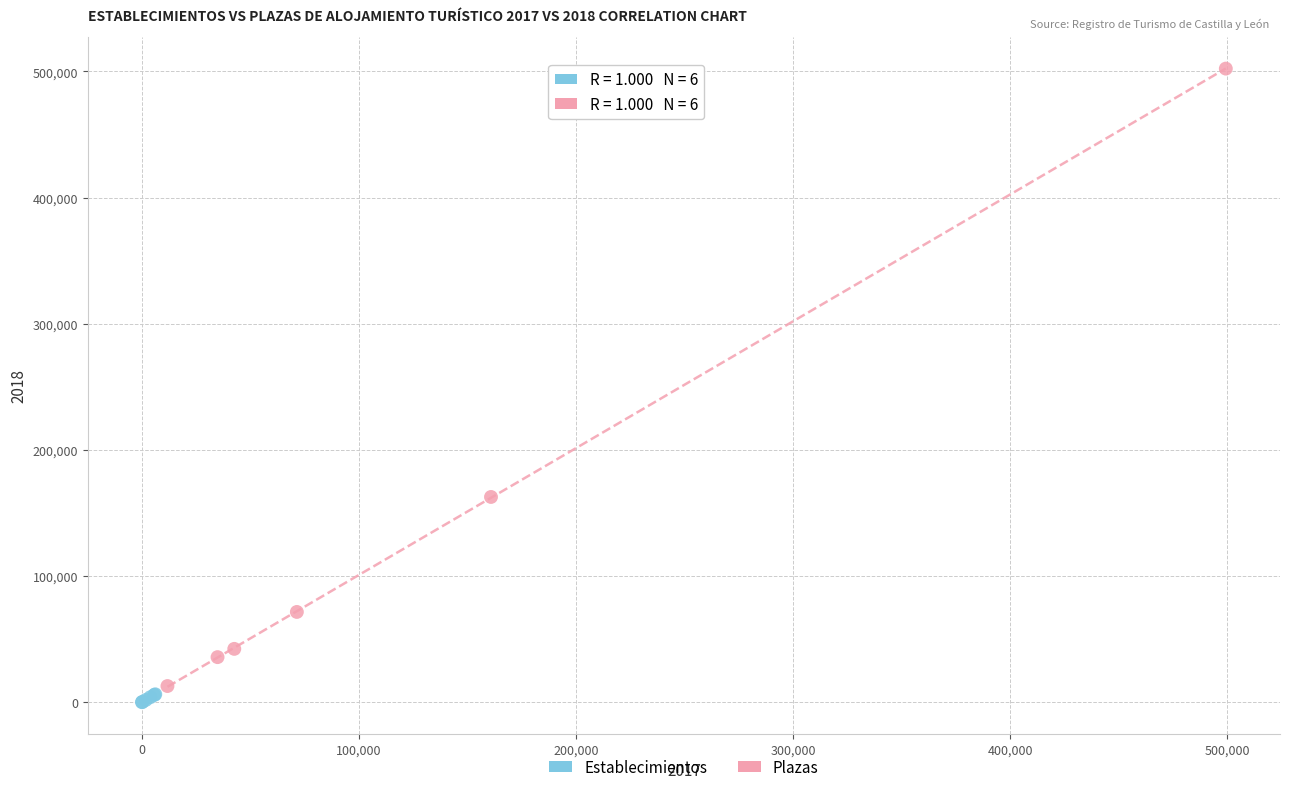

Which series contains the highest Y value?

Plazas